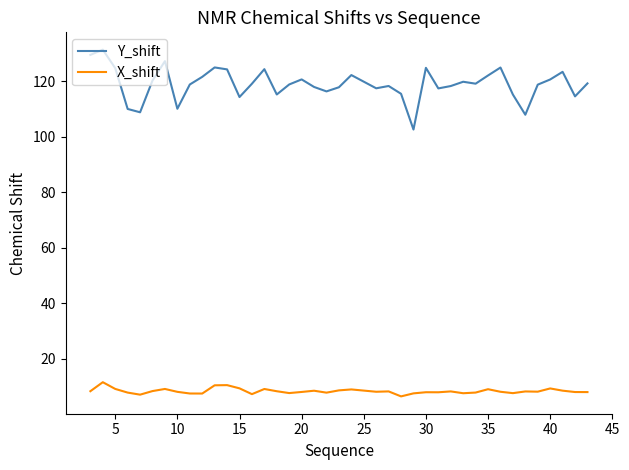

List the series in order of their overall mean, highest first.

Y_shift, X_shift